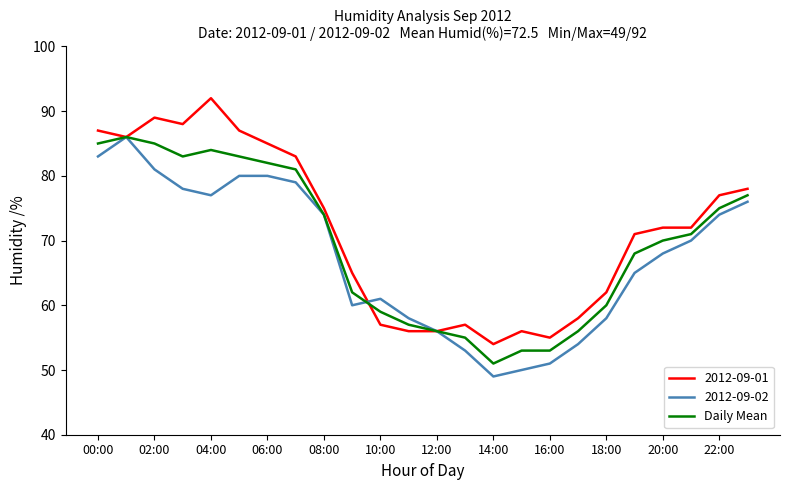

What is the greatest value displayed?

92